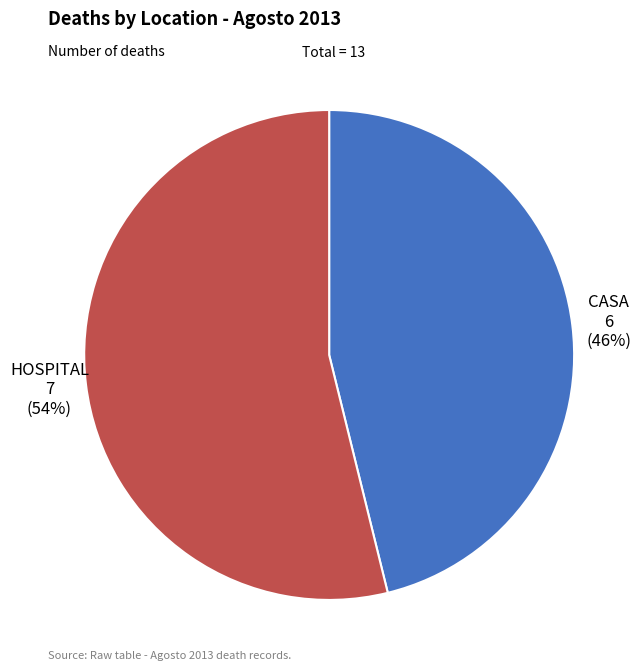

The HOSPITAL slice represents 54% of the pie. True or false?

True